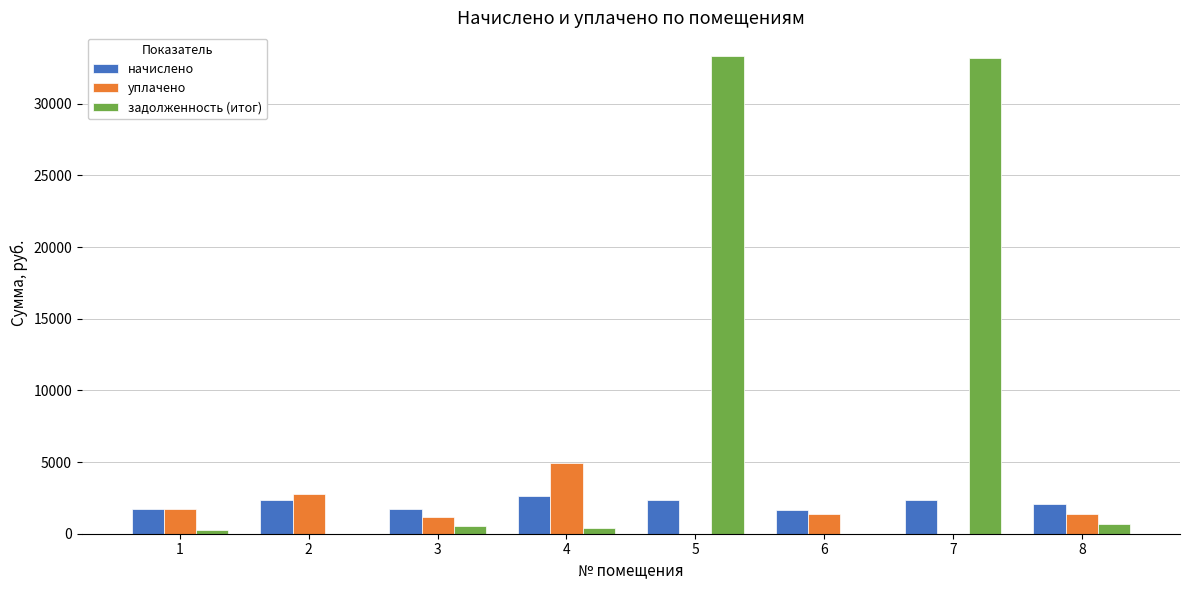

Which series changed the most between 1 and 4?

уплачено